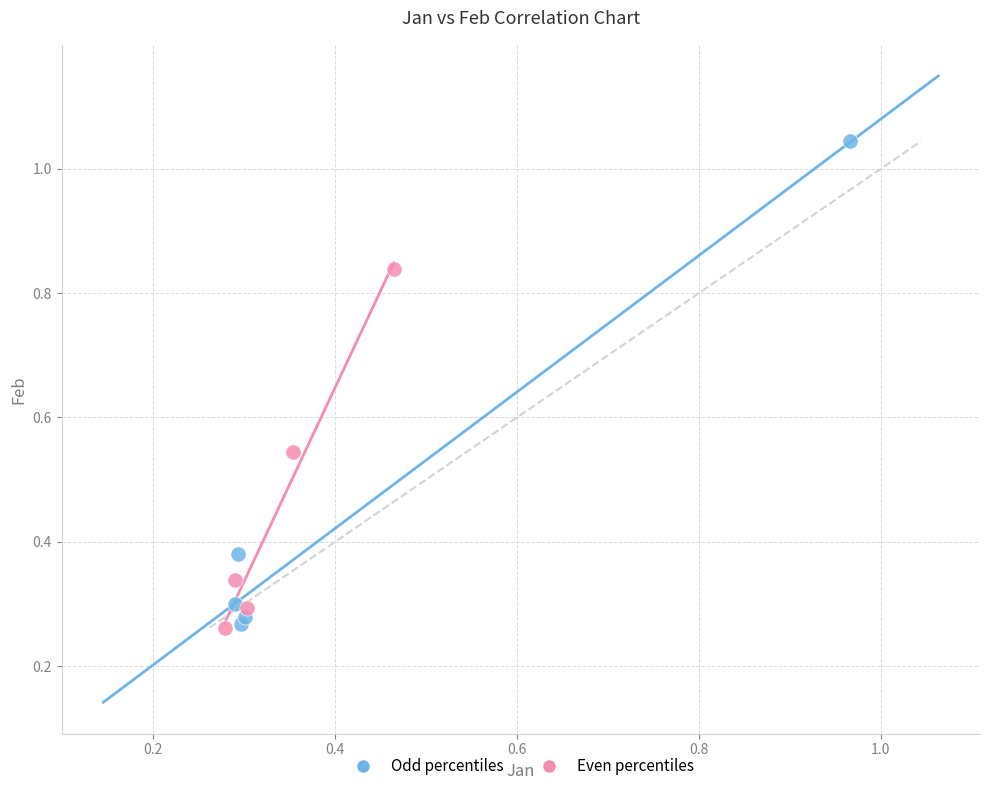

Which series reaches the maximum Y coordinate?

Odd percentiles